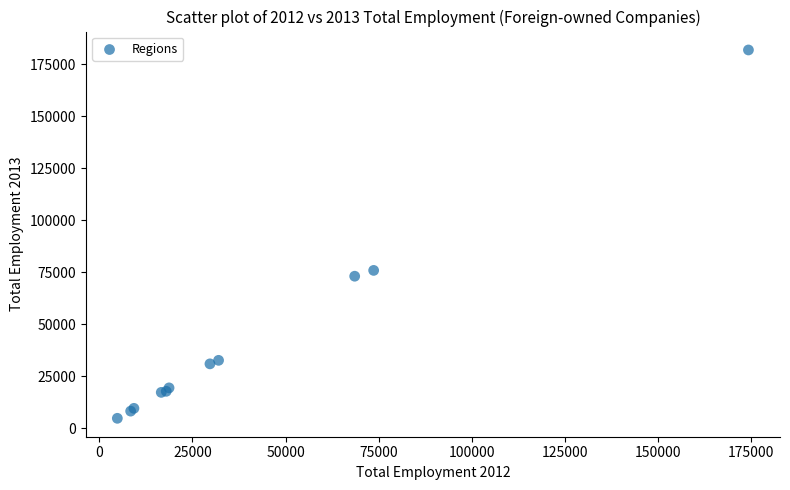

What Y value in the scatter plot is closest to 93367?

75948